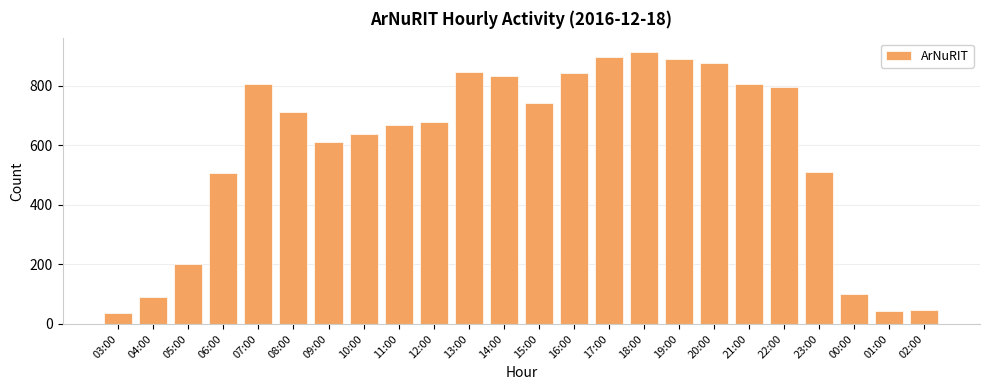

Which has a higher value, 04:00 or 10:00?

10:00